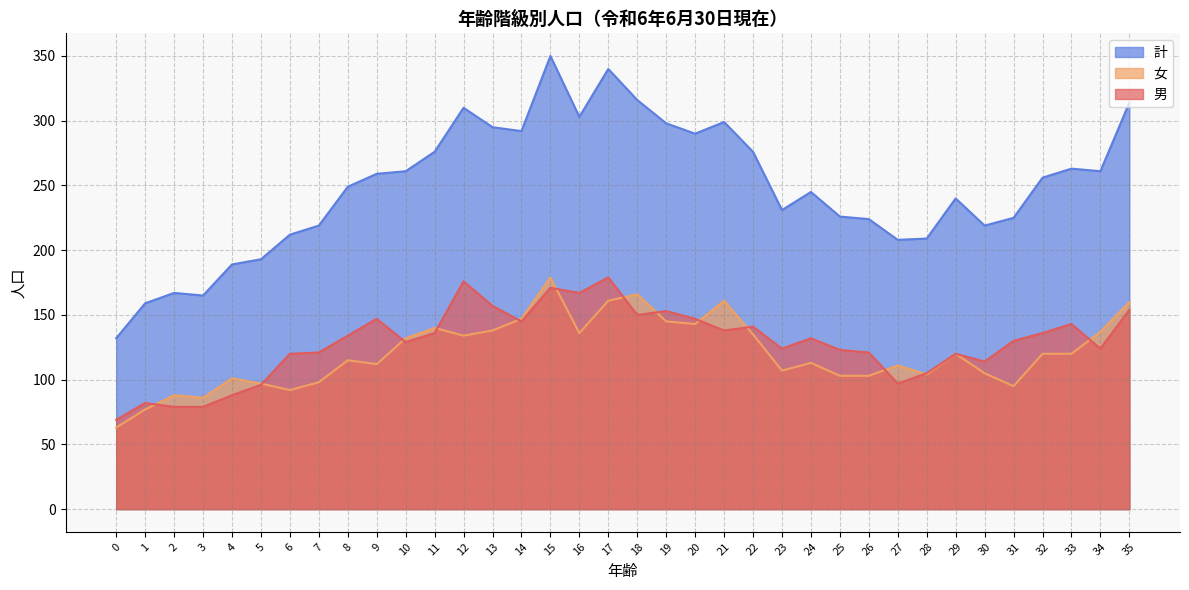

Between 33 and 25, which is larger?

33